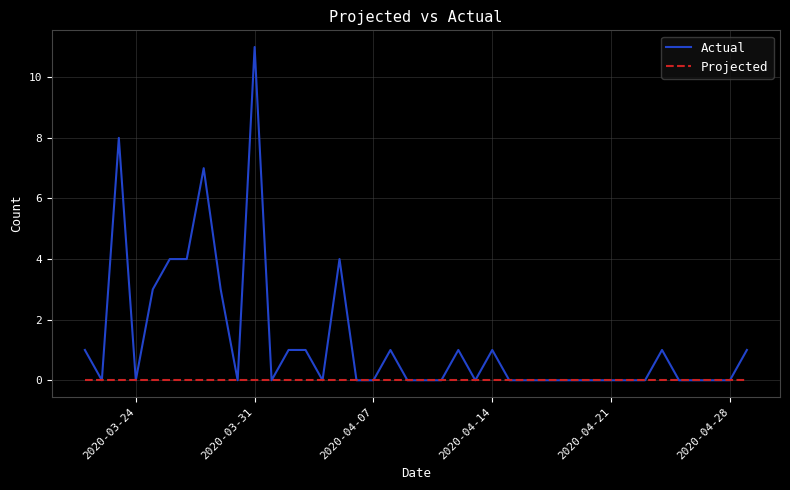

List the series in order of their peak value, lowest first.

Projected, Actual